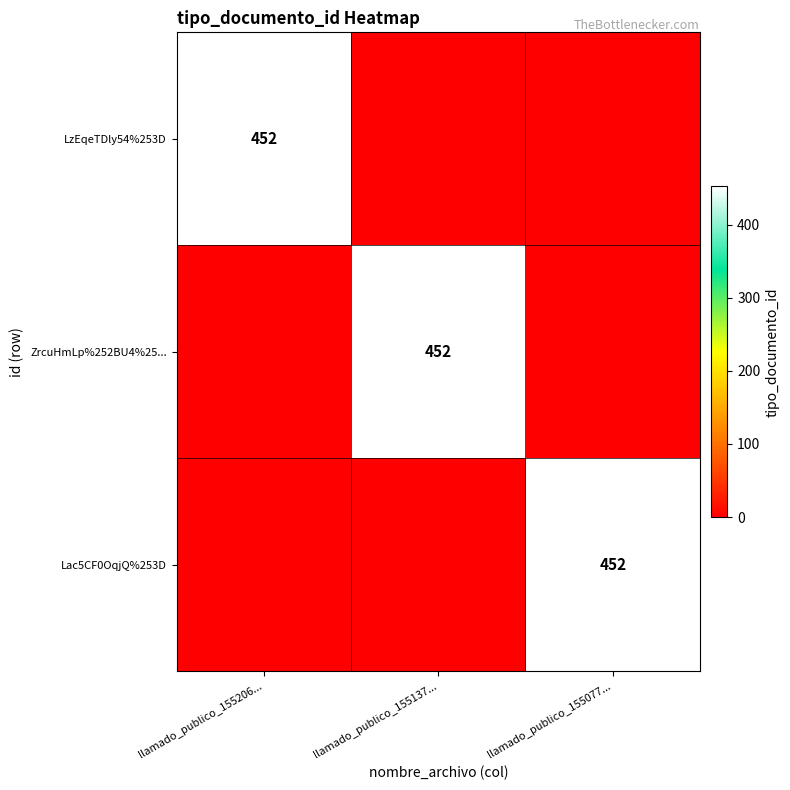

What is the maximum value shown in the chart?

452